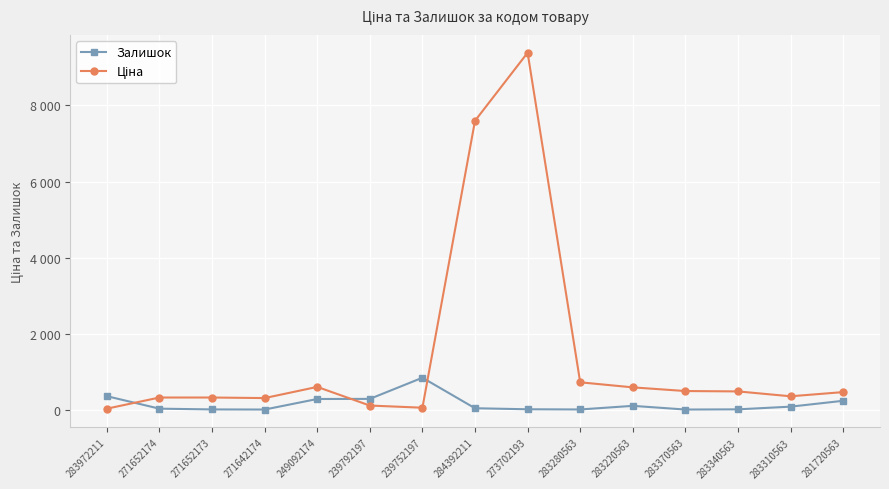

At 283972211, list the series in order from smallest to largest.

Ціна, Залишок